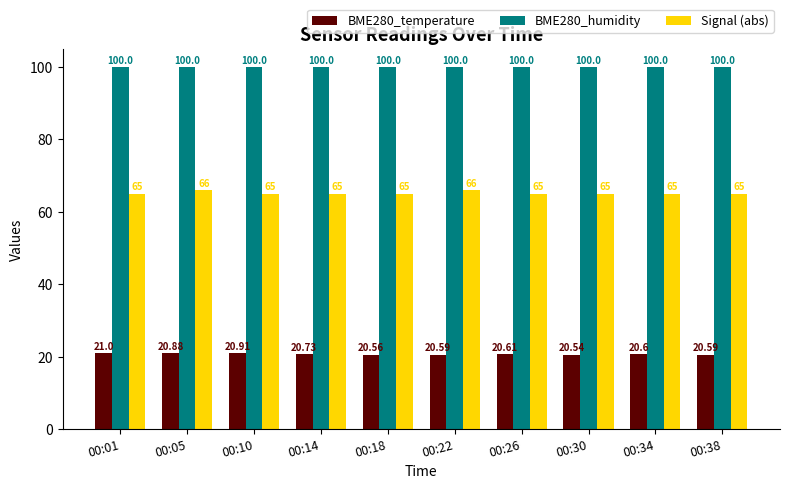

How many bars are there in total?

30